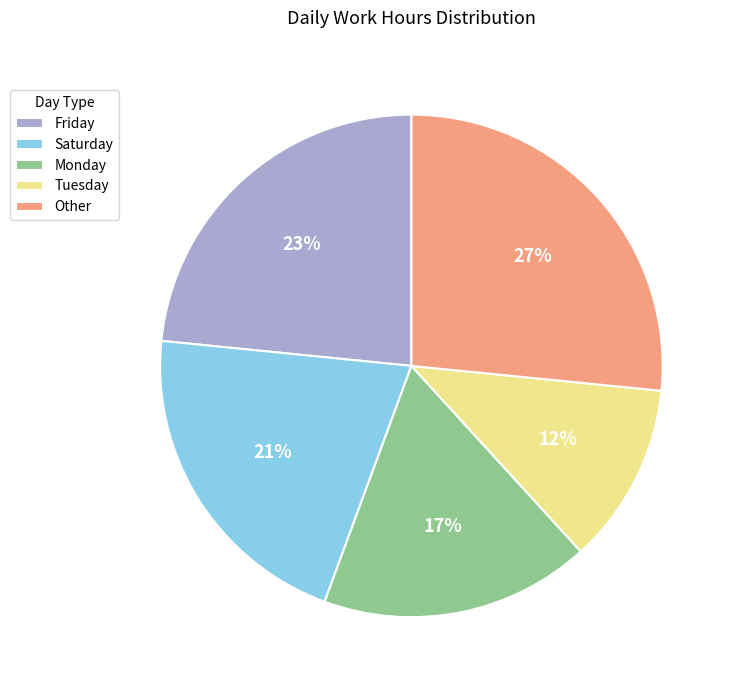

Is it true that Friday is 10% of the pie?

False